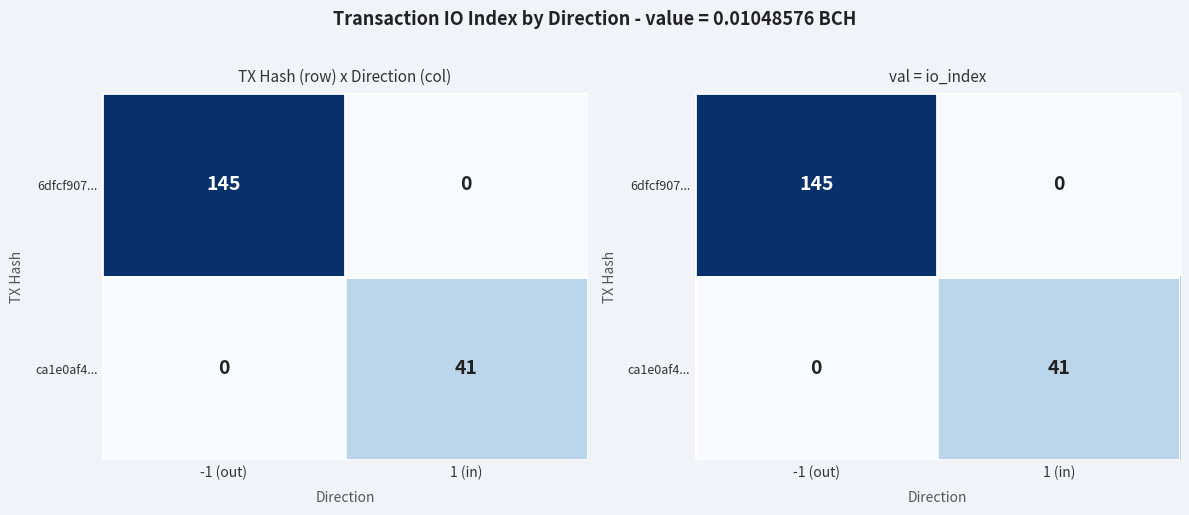

List the series in order of their overall mean, lowest first.

ca1e0af4..., 6dfcf907...